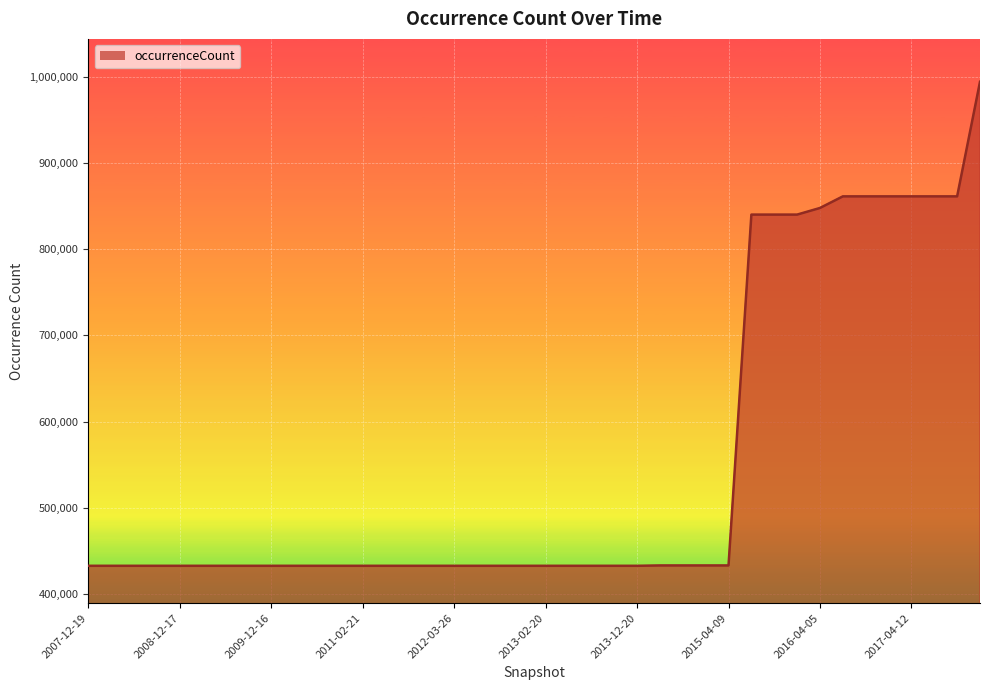

What is the smallest value displayed?

433072